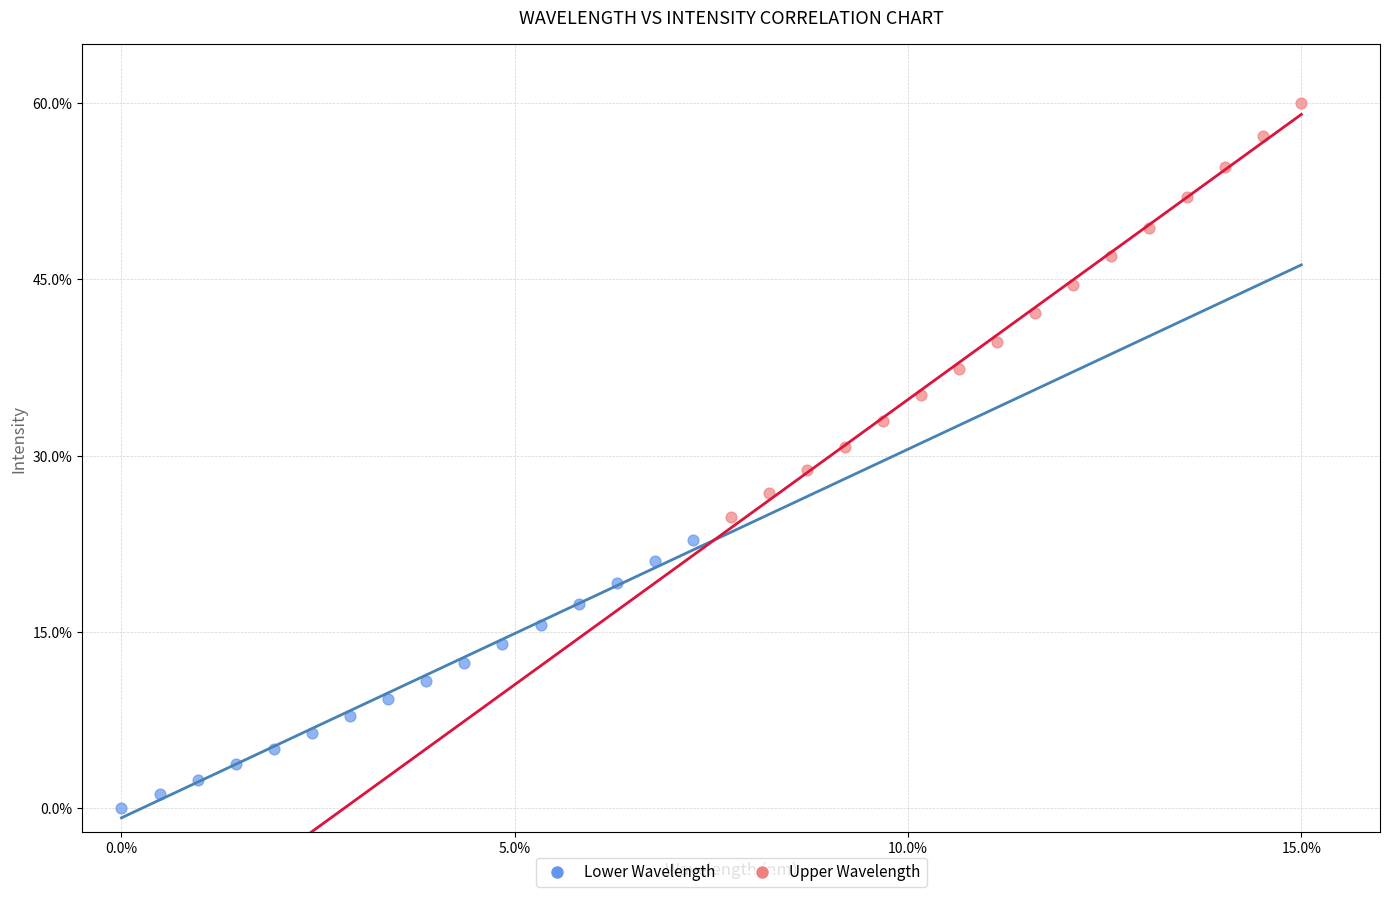

Which series has the widest spread of Y values?

Upper Wavelength